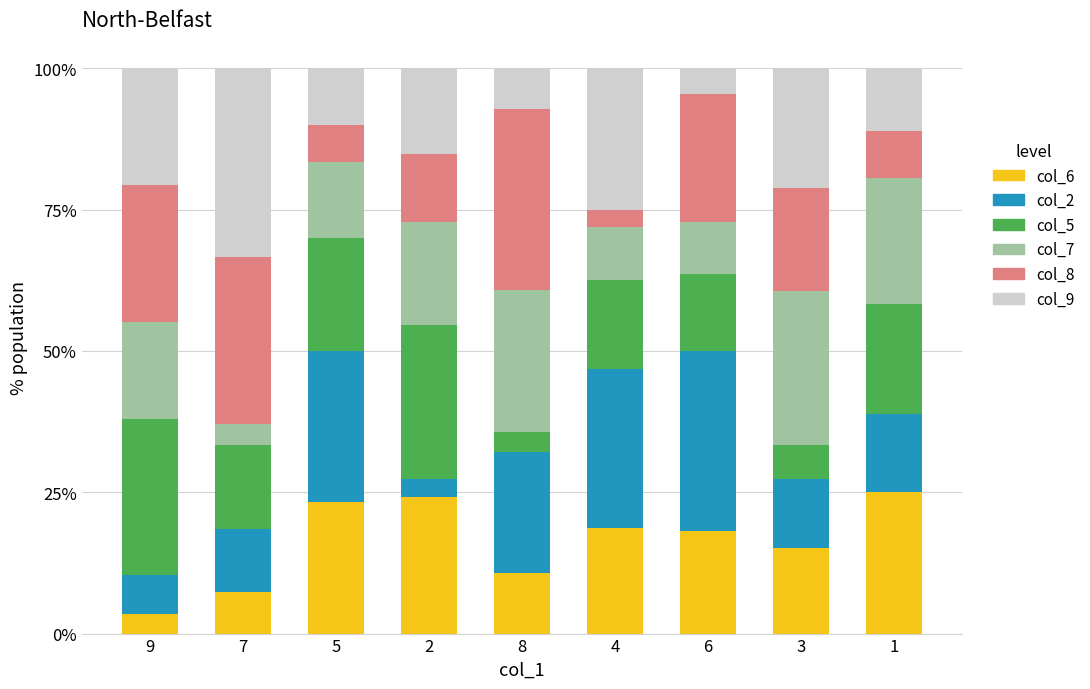

The value of col_6 at 2 is 38.1. True or false?

False